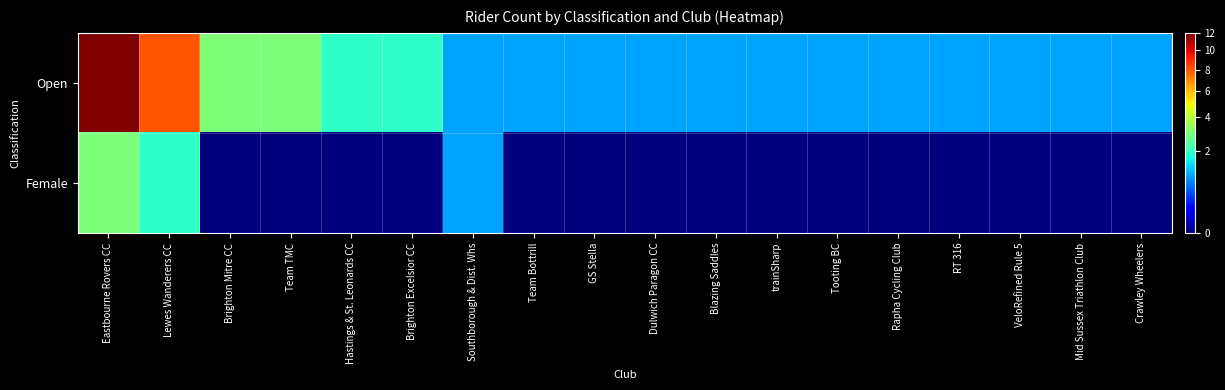

How many distinct data groups are displayed?

2